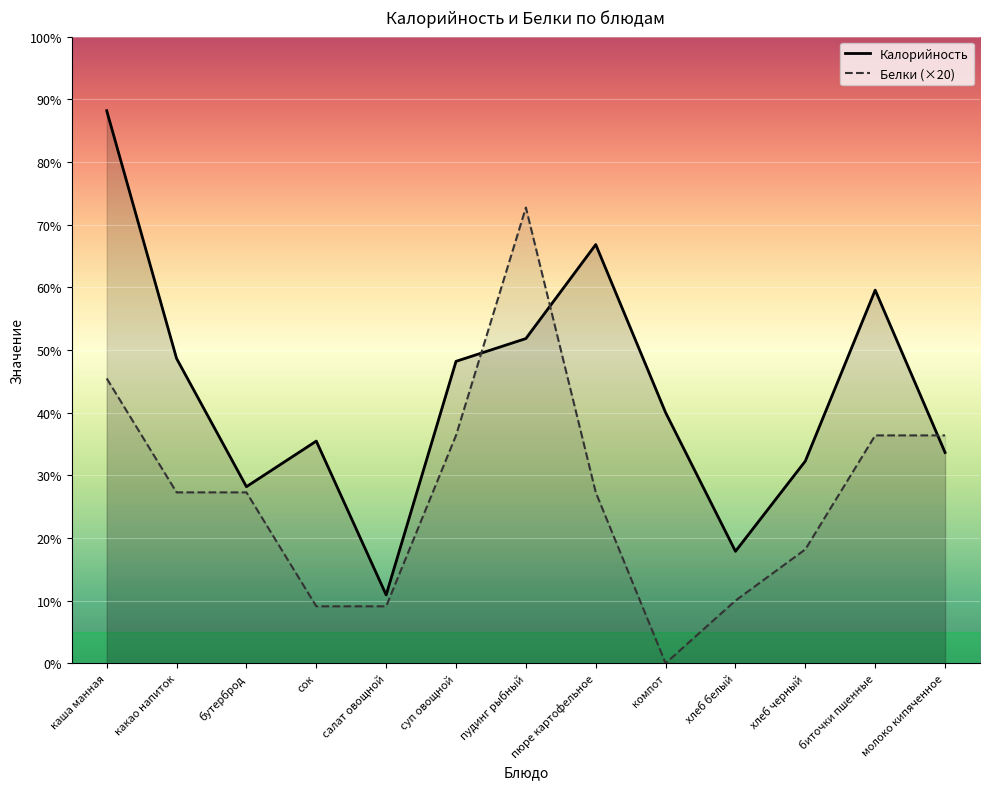

What is the label of the 3rd point from the right?

хлеб черный